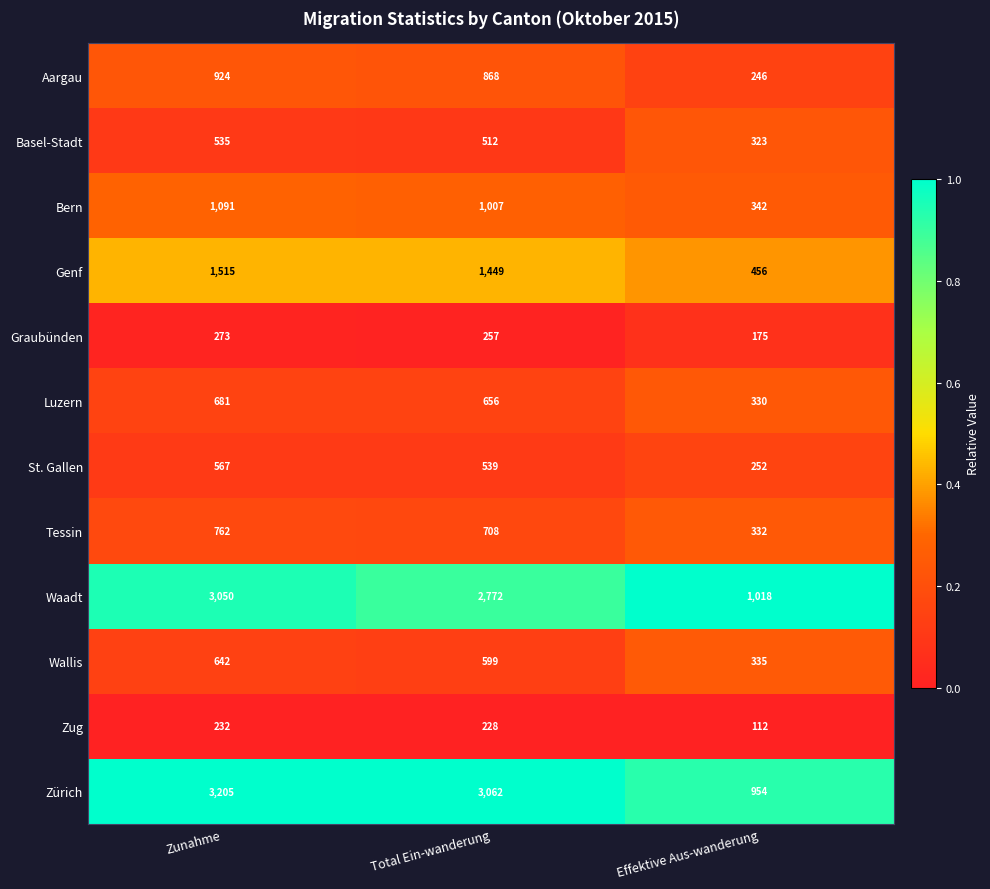

The Tessin series shows 332 at Effektive Aus-wanderung. True or false?

True